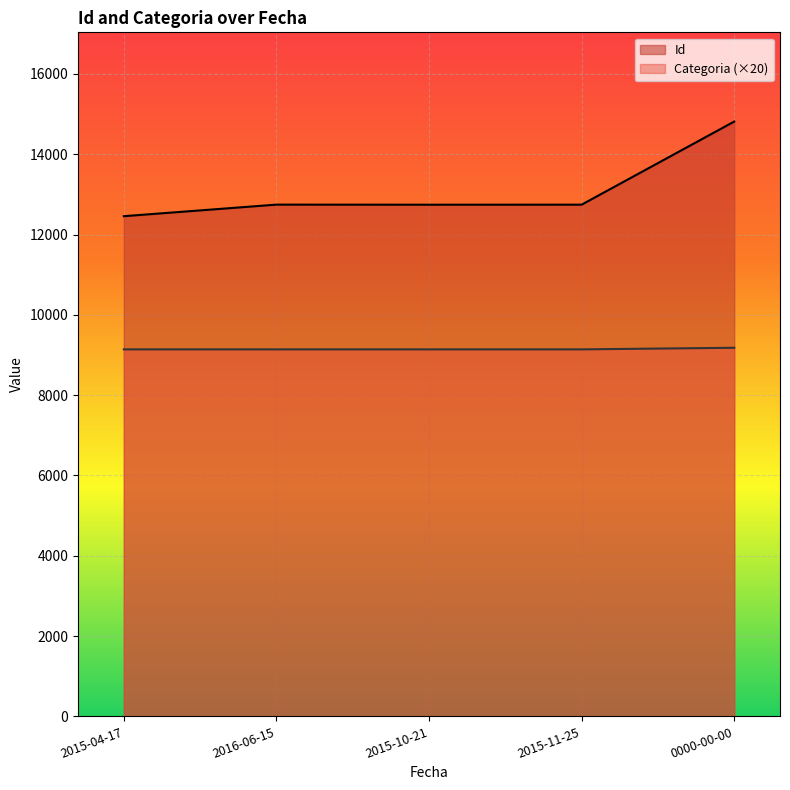

Reading left to right, what are all the values shown in this chart?

Id: 12457	12745	12743	12744	14814
Categoria: 9140	9140	9140	9140	9180